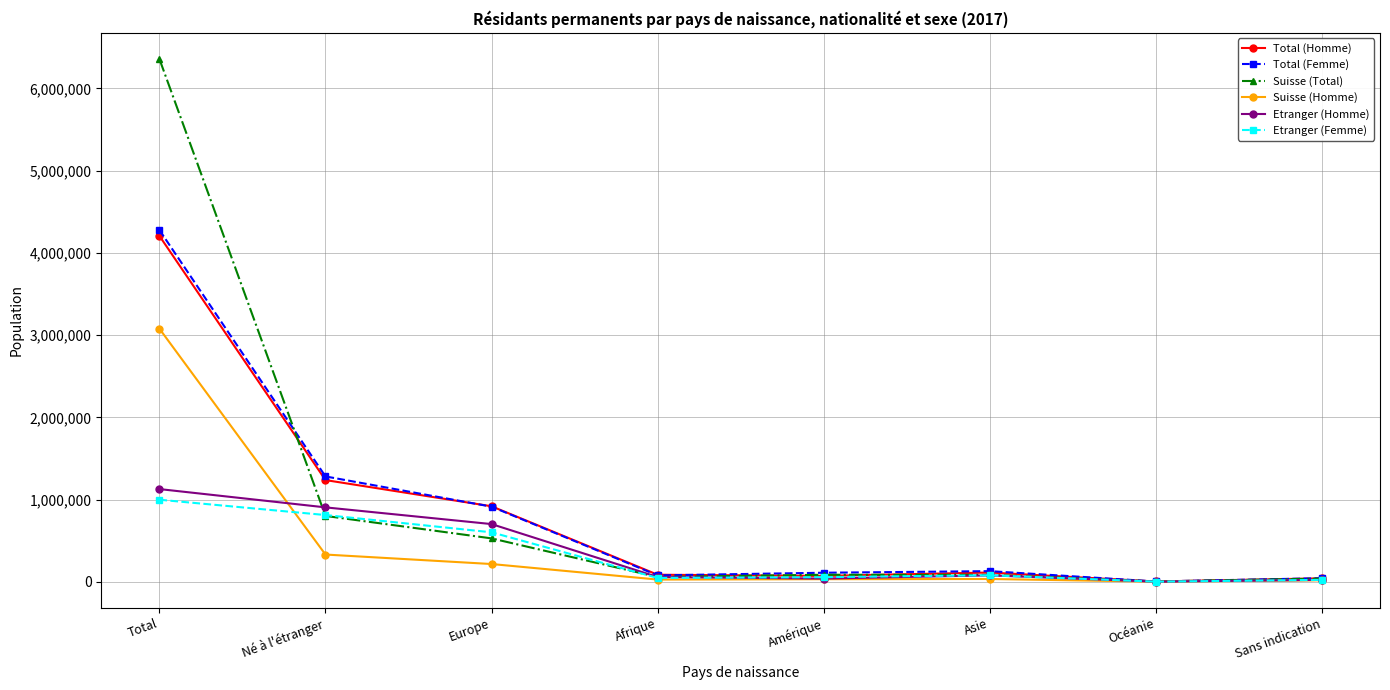

What is the value of the Etranger (Homme) point at the 3rd from the left?

702300